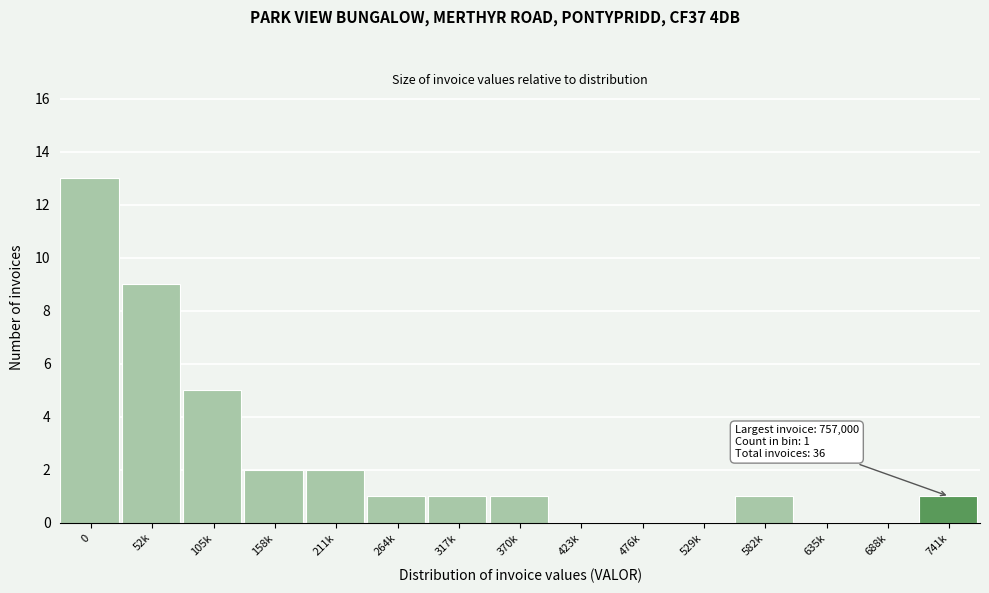

Reading left to right, list all the values displayed in this chart.

0=13	52k=9	105k=5	158k=2	211k=2	264k=1	317k=1	370k=1	423k=0	476k=0	529k=0	582k=1	635k=0	688k=0	741k=1